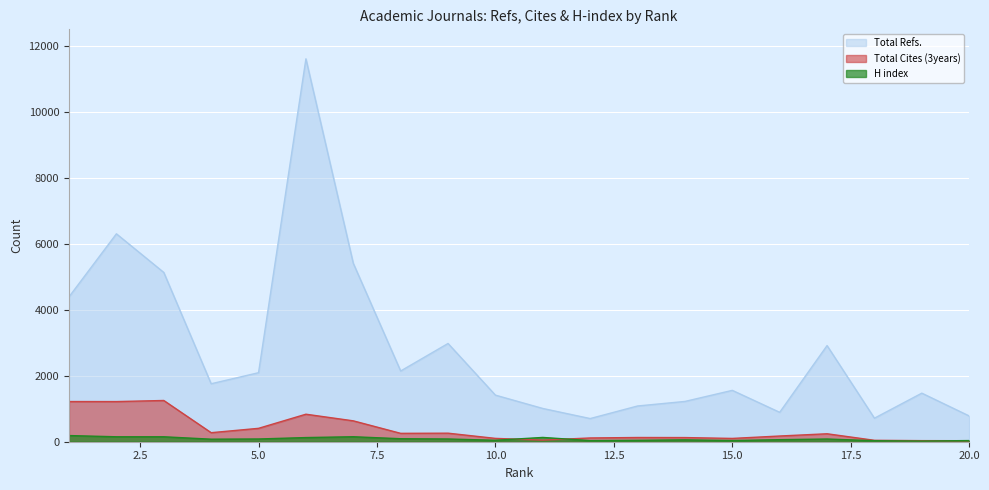

What is the difference between the H index values at 14 and 15?

21